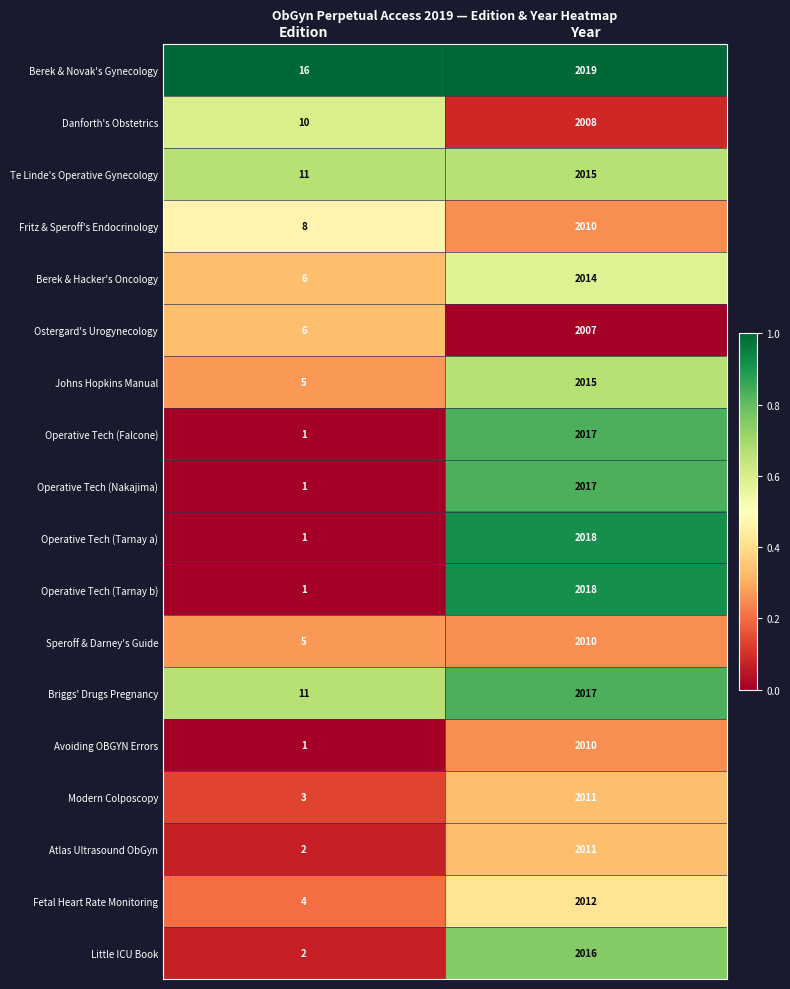

True or false: Berek & Hacker's Oncology has a value of 6 at Edition.

True